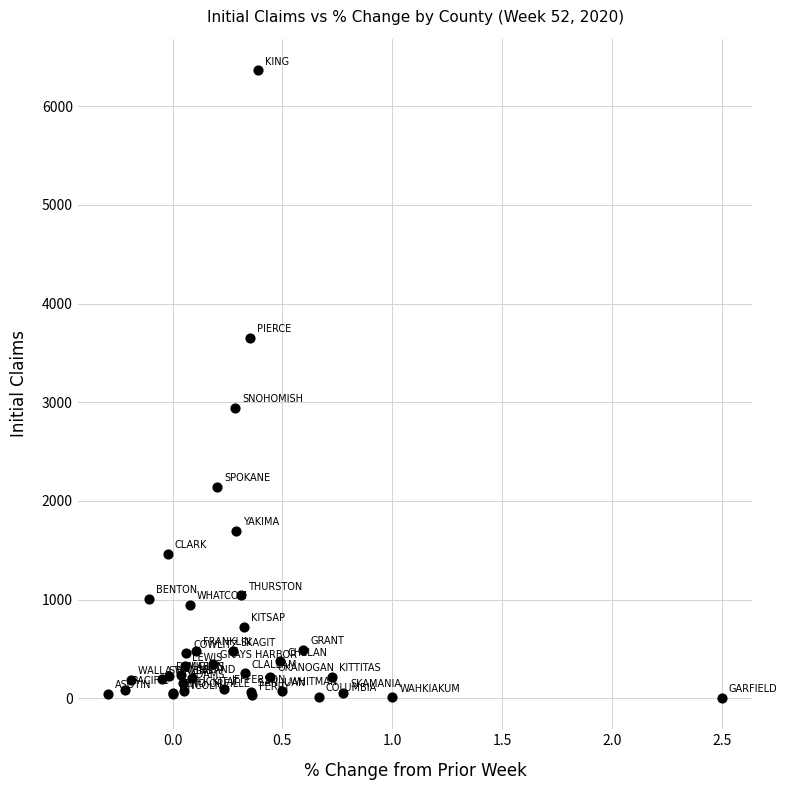

What Y value in the scatter plot is closest to 3185?

2946